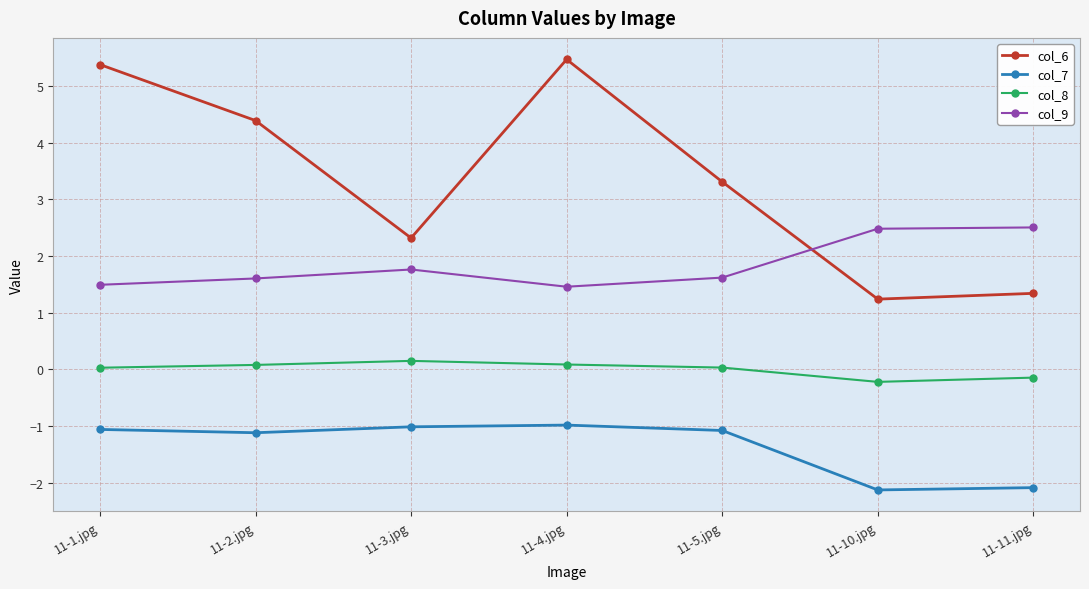

True or false: col_7 and col_9 cross at least once.

False